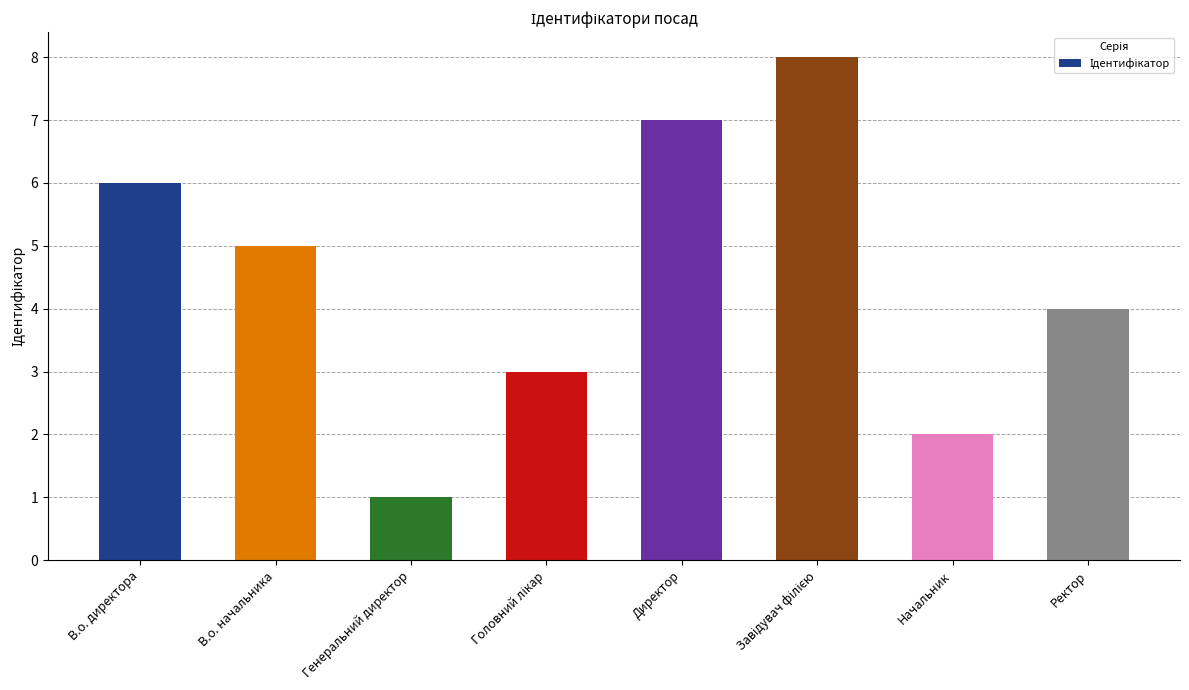

What value does the data have at Ректор?

4